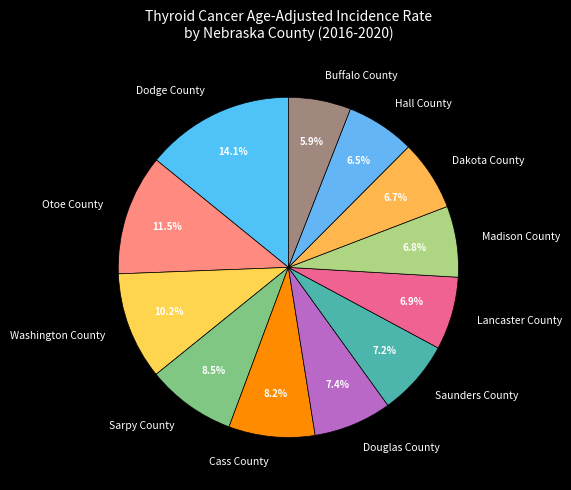

Which has a higher value, Douglas County or Madison County?

Douglas County